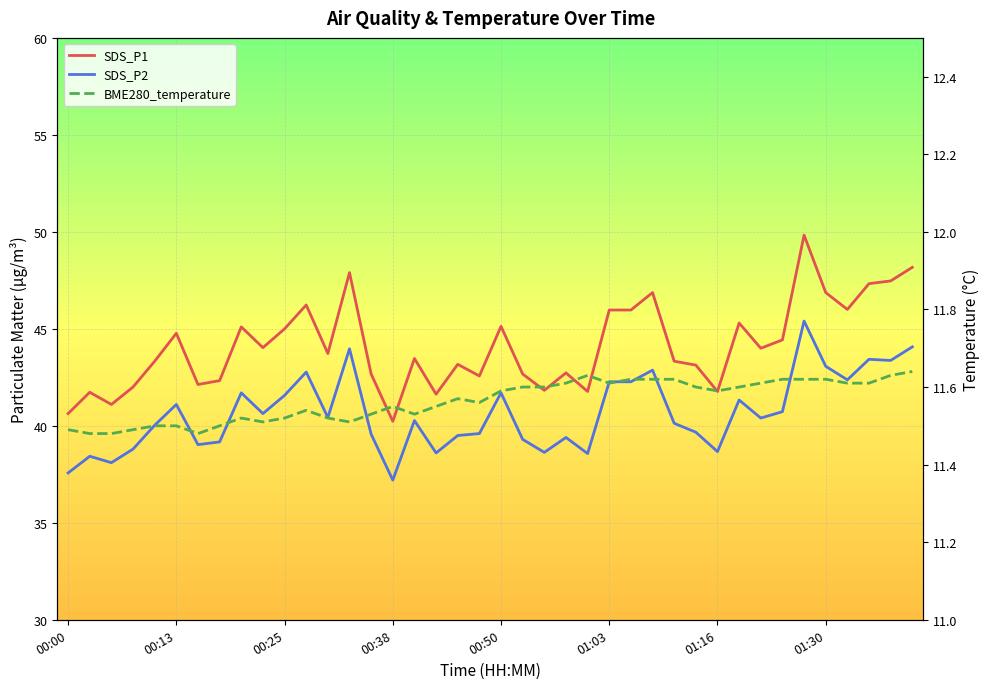

List the series in order of their peak value, lowest first.

BME280_temperature, SDS_P2, SDS_P1